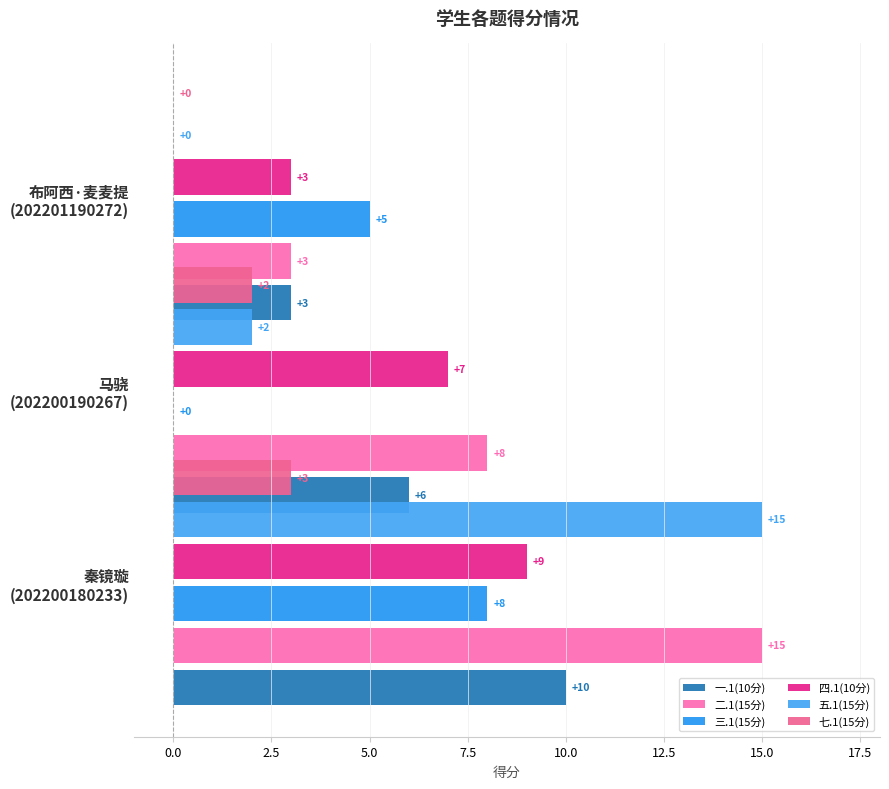

How many bars are there in each group?

6